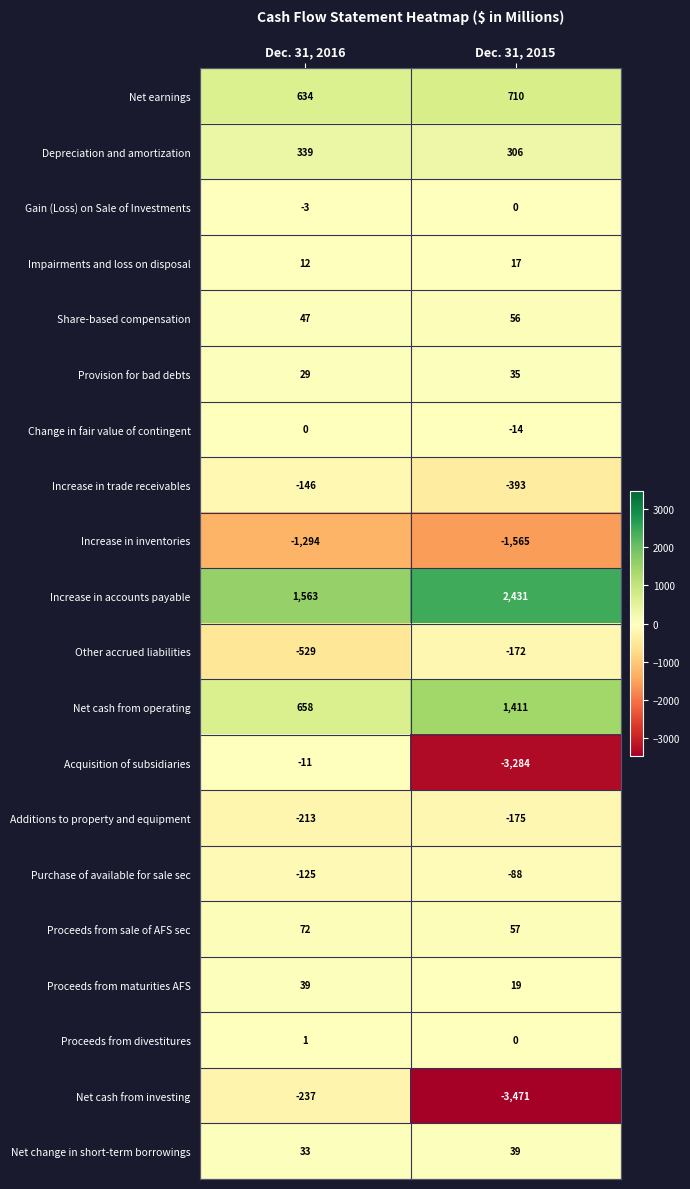

What is the spread (max minus min) of values at Dec. 31, 2016?

2857